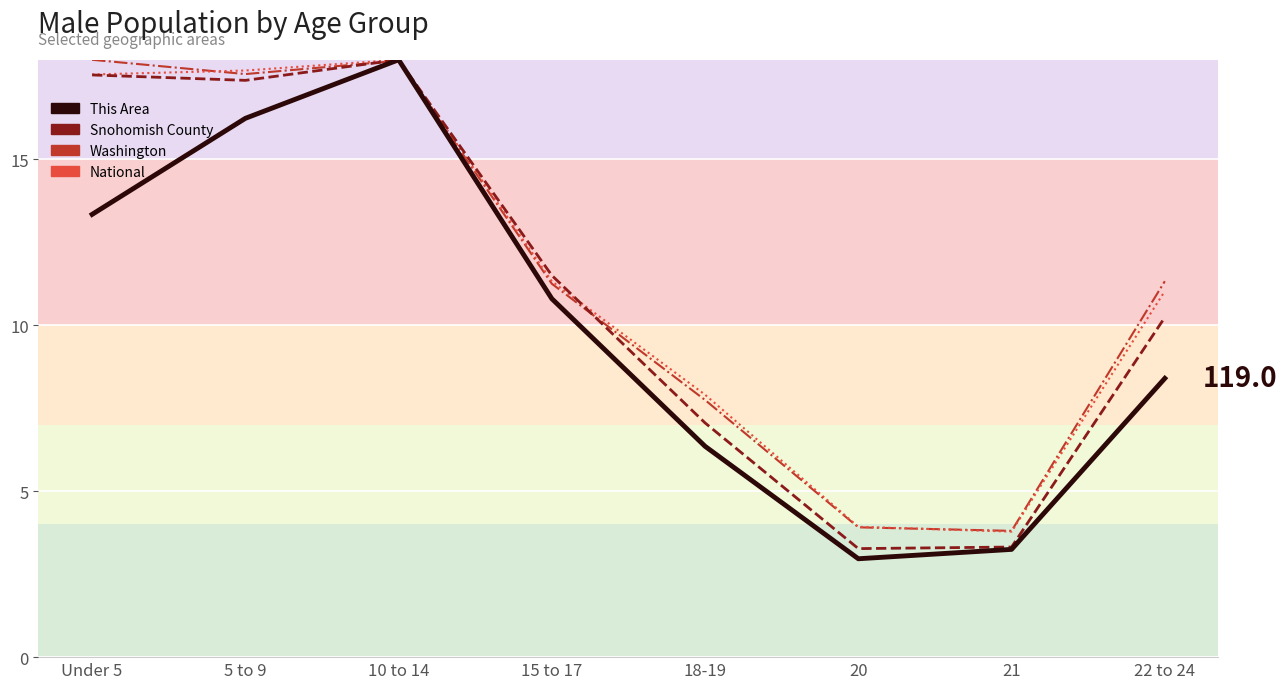

True or false: National and This Area cross at least once.

False